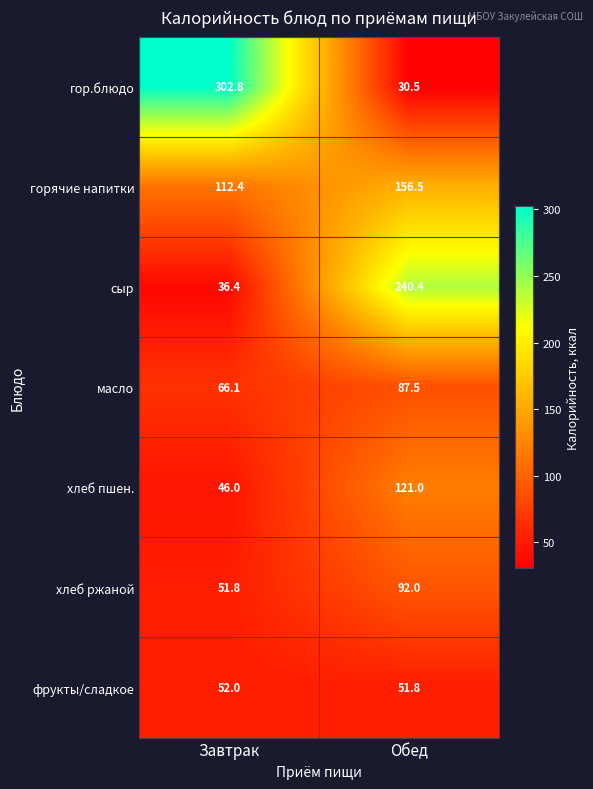

What is the greatest value displayed?

302.8